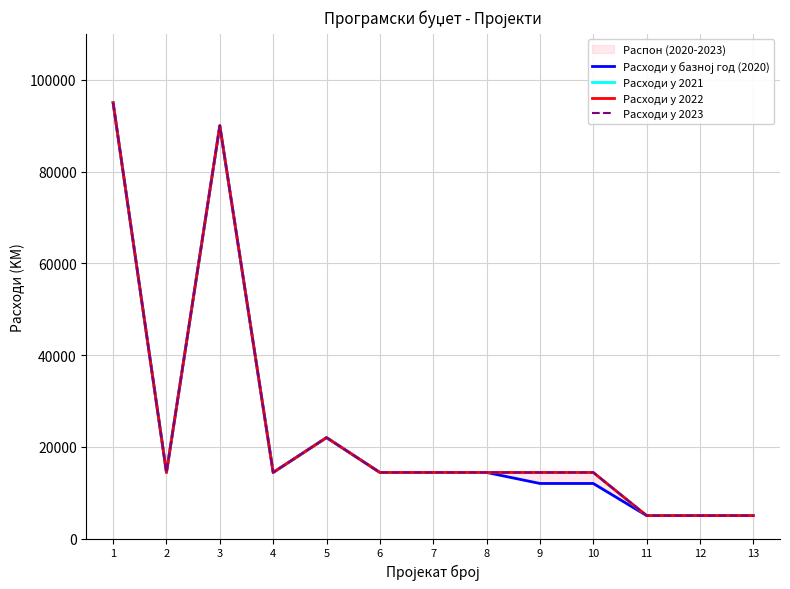

What is the approximate value of Расходи у базној год (2020) at 6?

14400